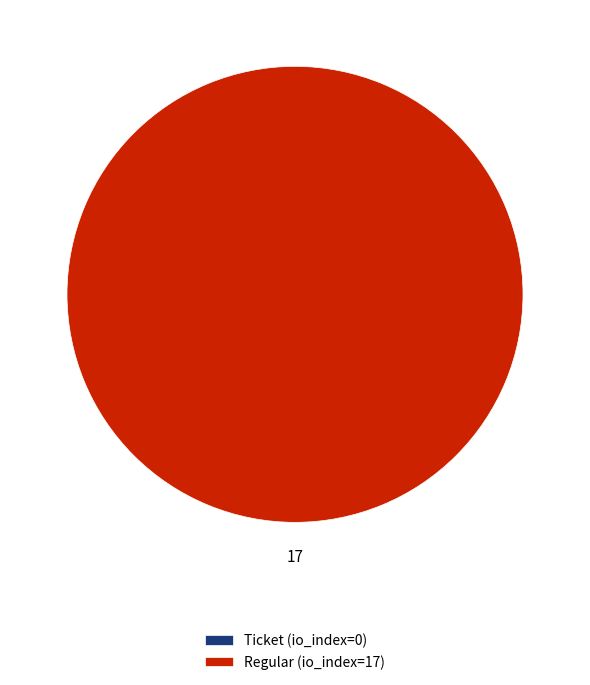

Which slice represents more than half of the pie?

Regular (io_index=17)